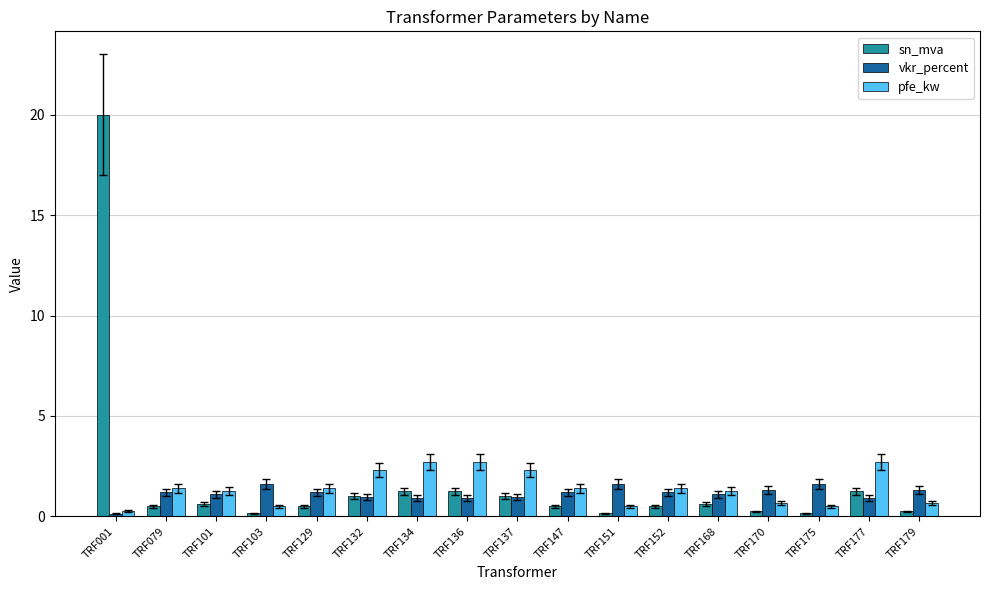

Where is vkr_percent nearest to the value 0?

TRF001